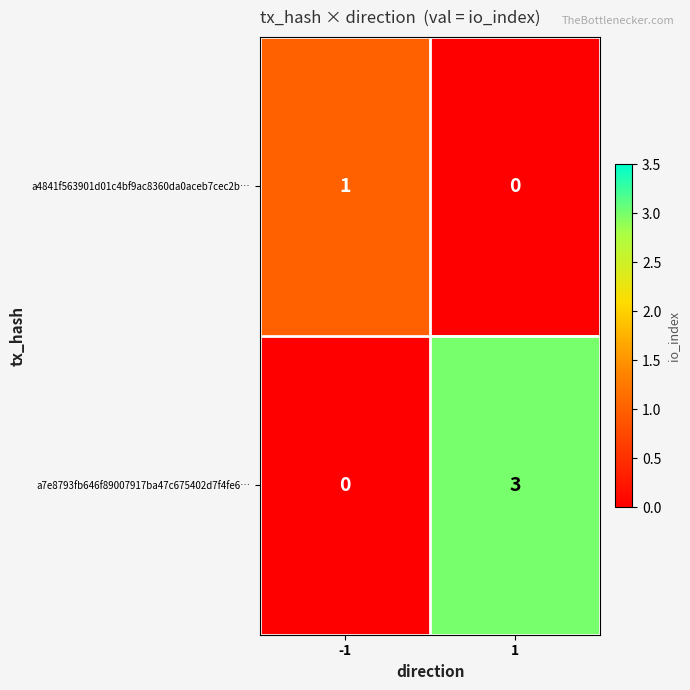

List the labels in order of a7e8793fb646f89007917ba47c675402d7f4fe6… value, largest first.

1, -1